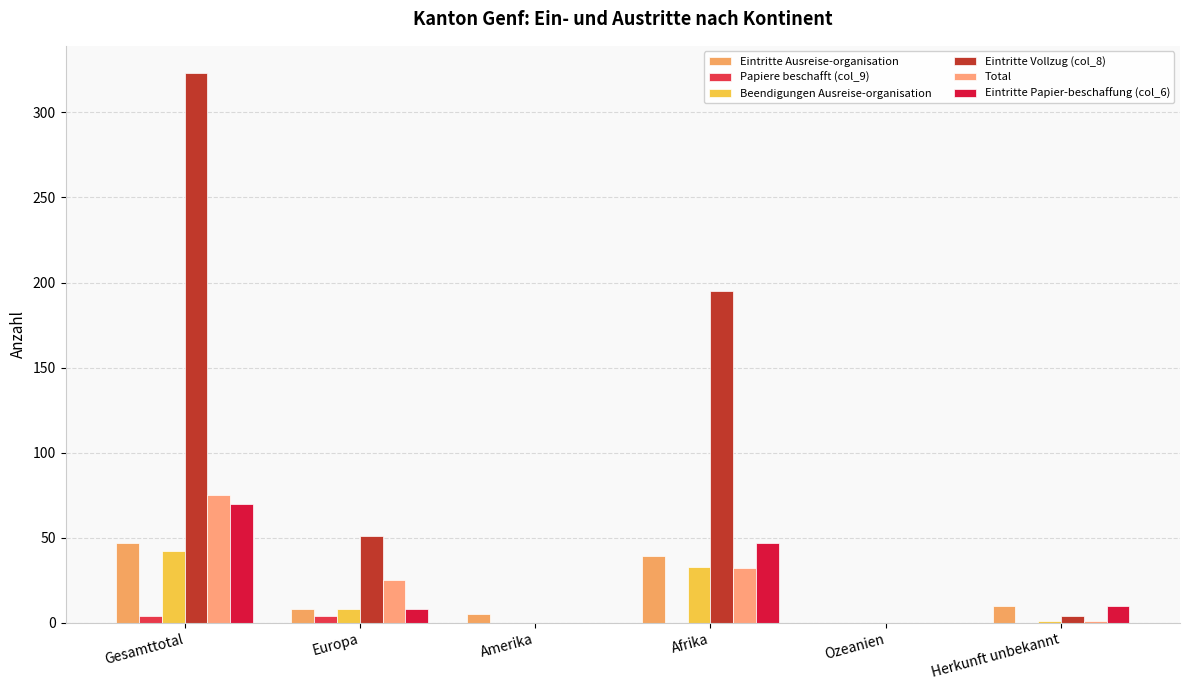

What is the highest value of the Eintritte Papier-beschaffung (col_6) series?

70